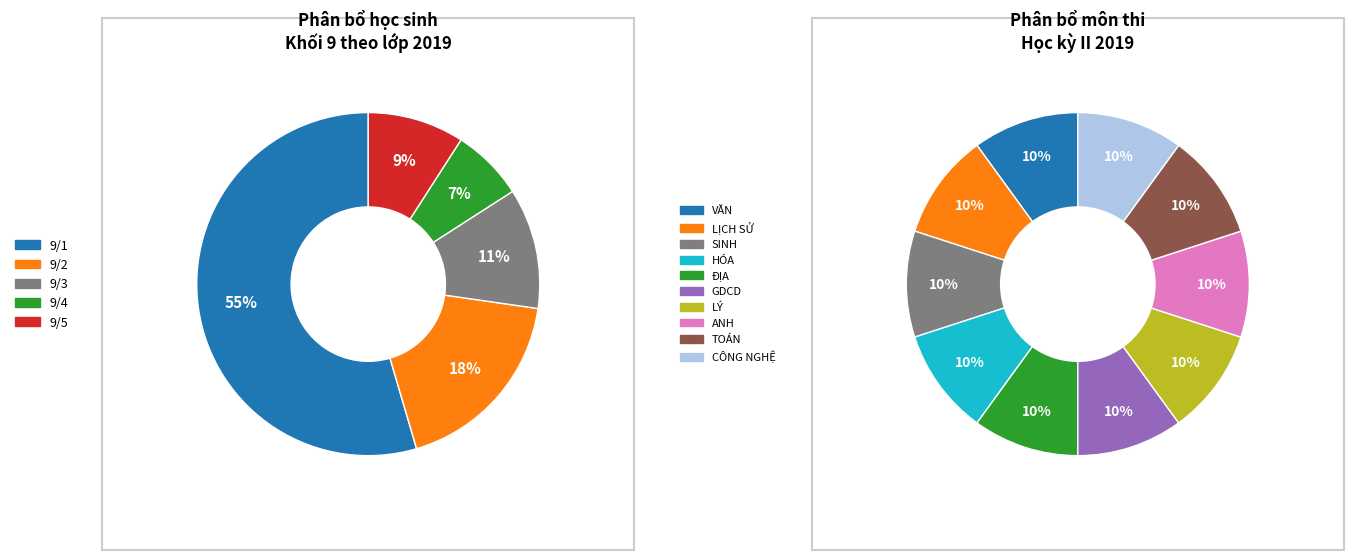

Do SINH and ĐỊA together represent more than half of the pie?

No